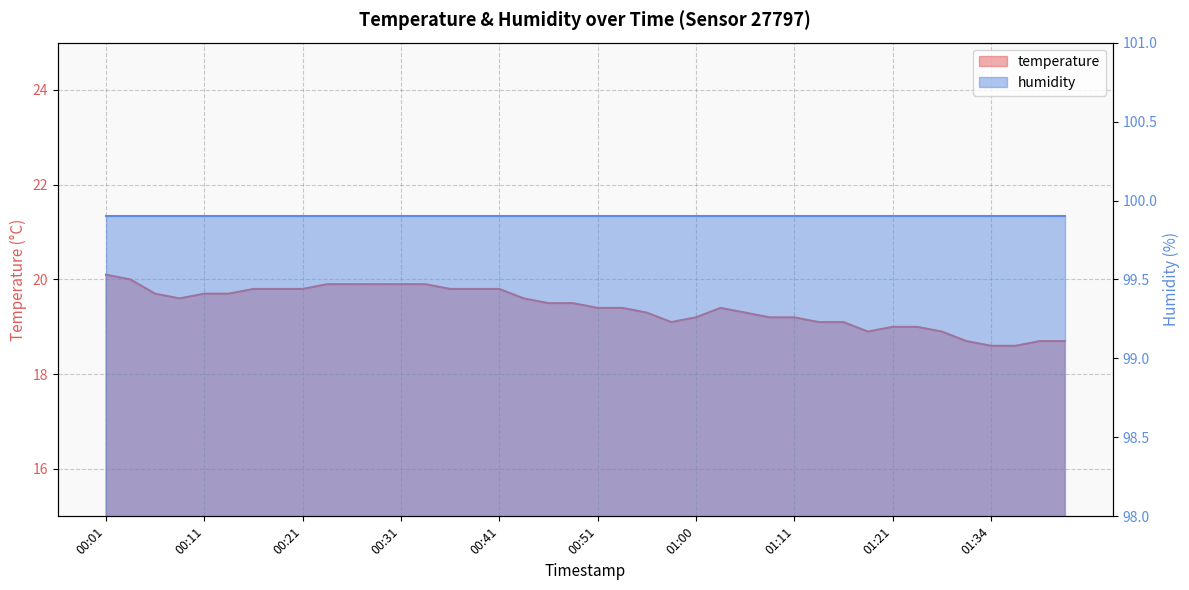

Between 01:44 and 01:29, which is larger?

01:29